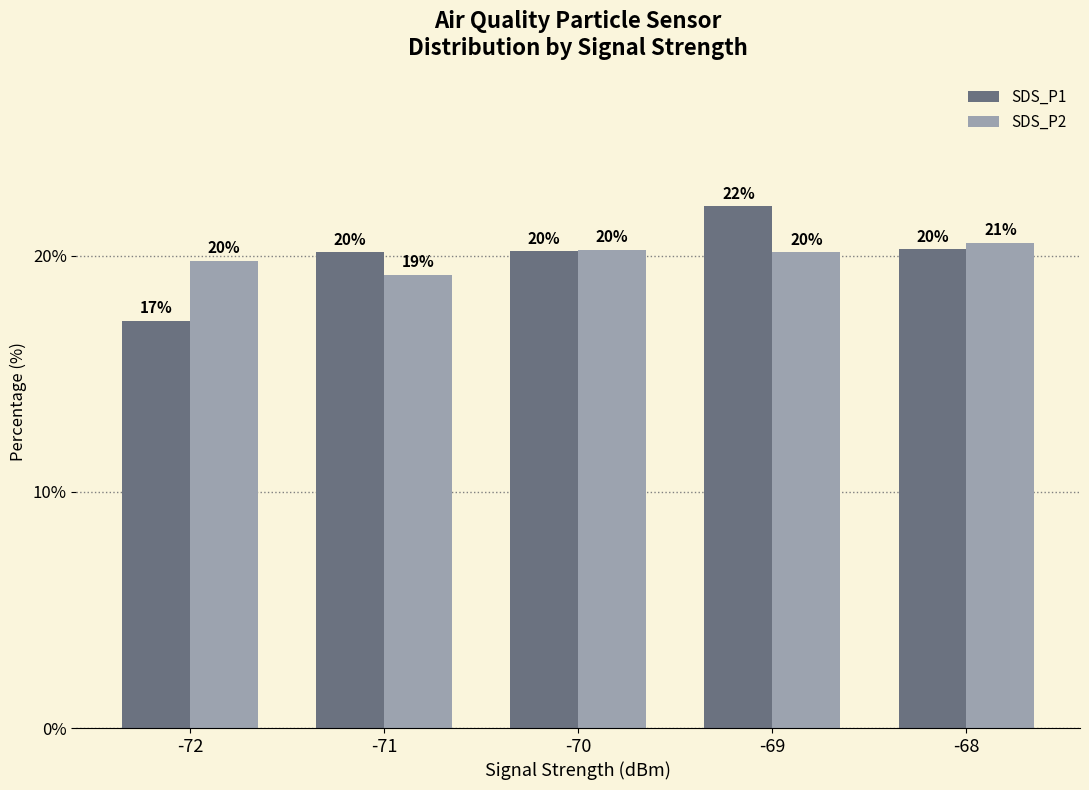

What are all the series names shown in the legend?

SDS_P1, SDS_P2